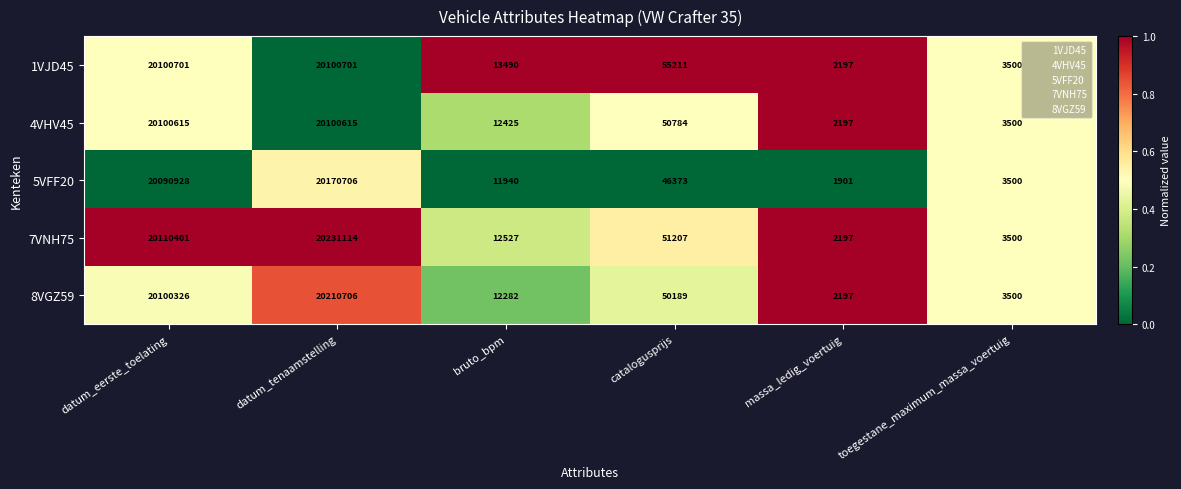

What is the difference between the maximum and minimum values in the 1VJD45 series?

20098504